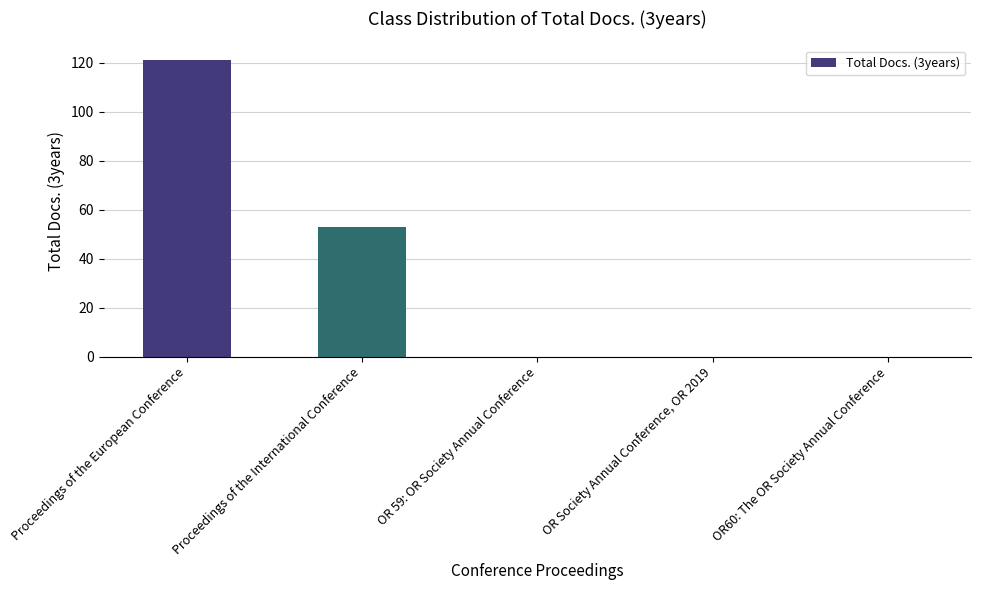

How many series are shown in this chart?

1